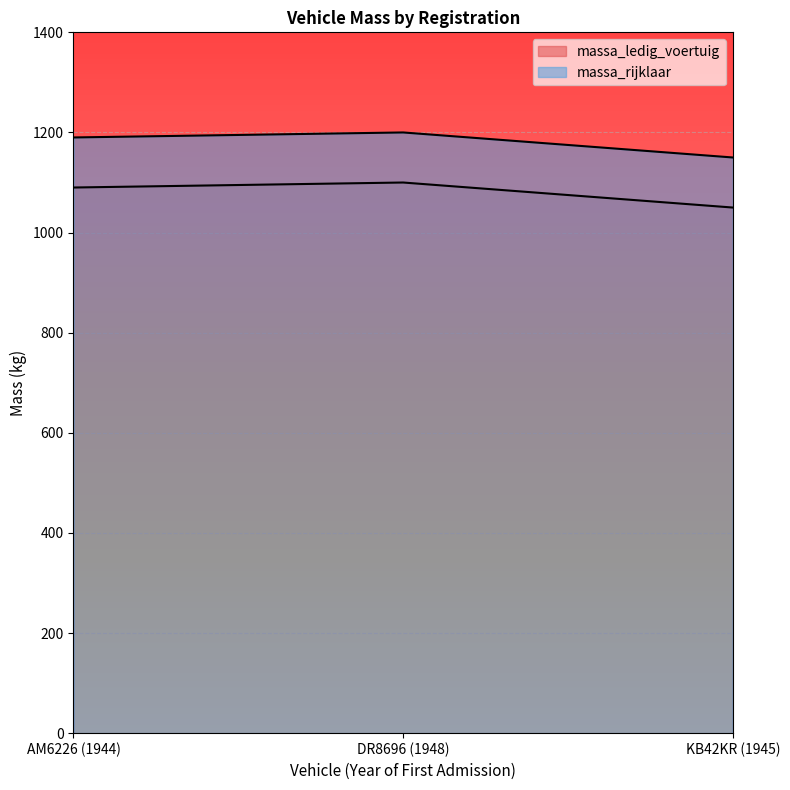

How many lines are shown in the chart?

2